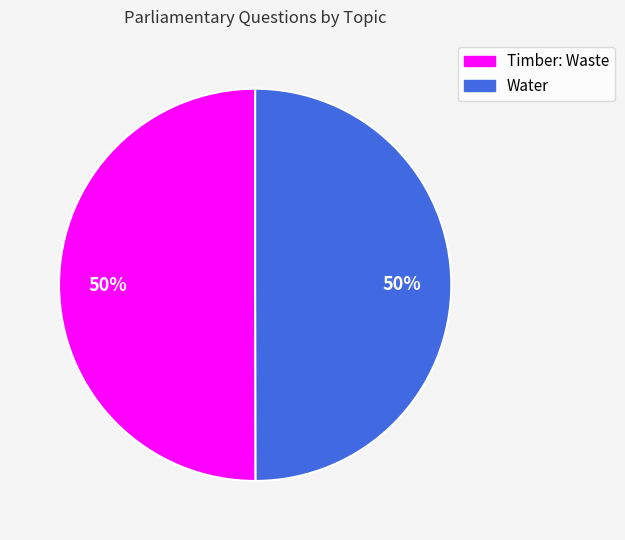

To the nearest percent, what is the average slice percentage?

50%